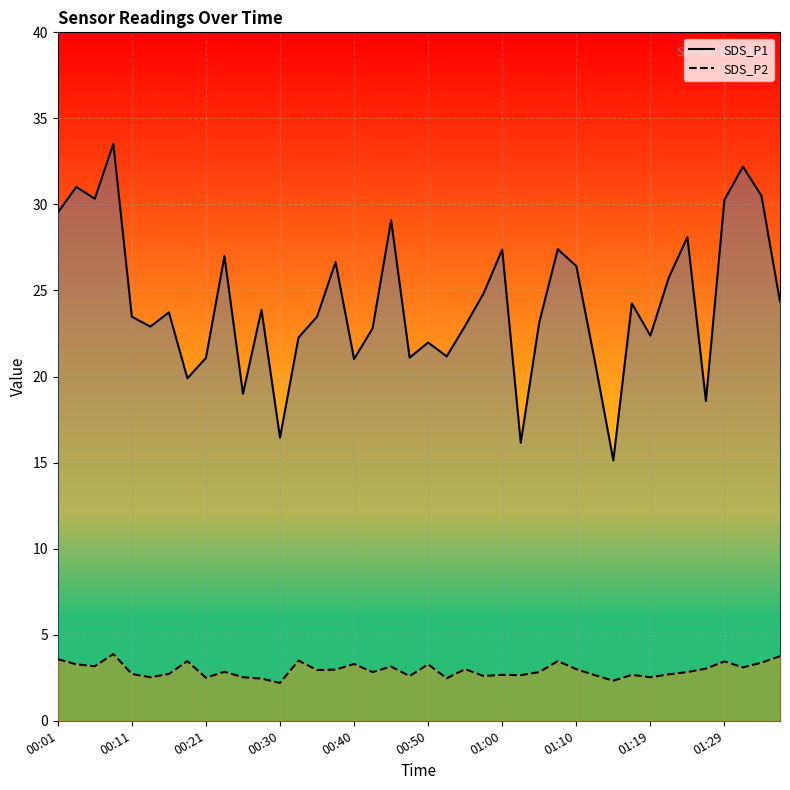

What is the maximum value shown in the chart?

33.5